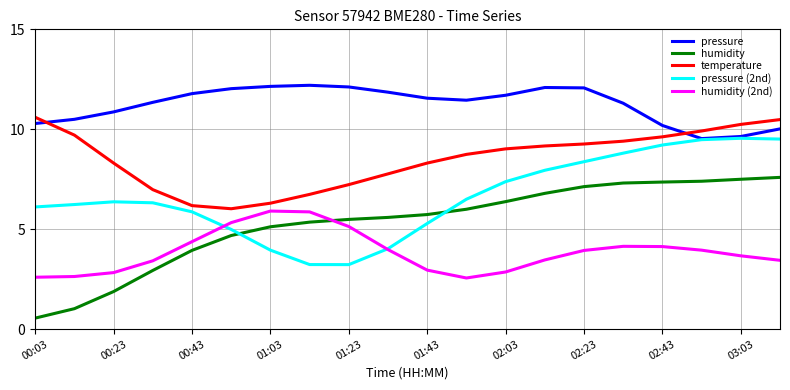

What is the smallest value displayed?

0.6